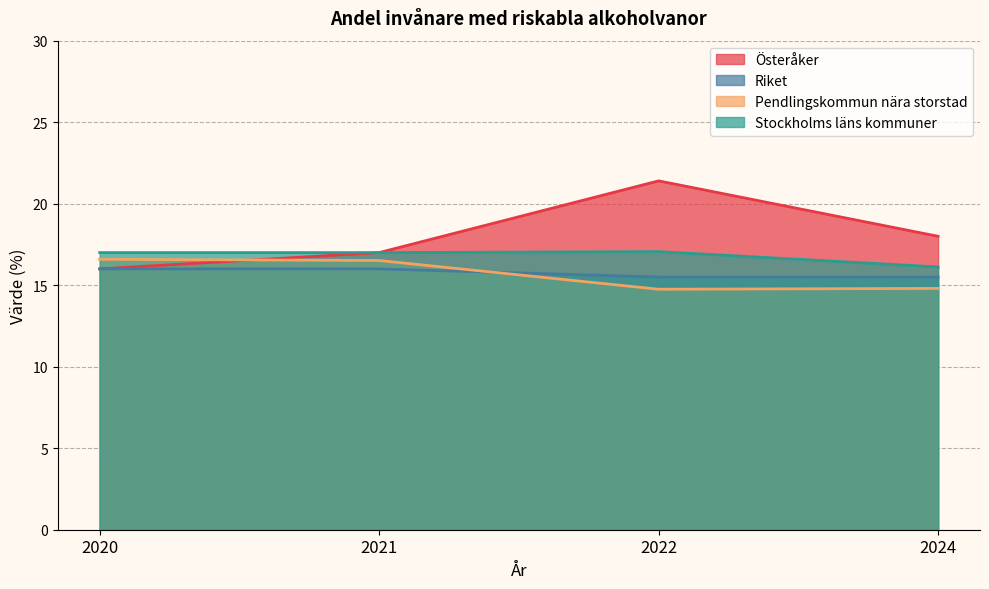

List the series in order of their peak value, lowest first.

Riket, Pendlingskommun nära storstad, Stockholms läns kommuner, Österåker